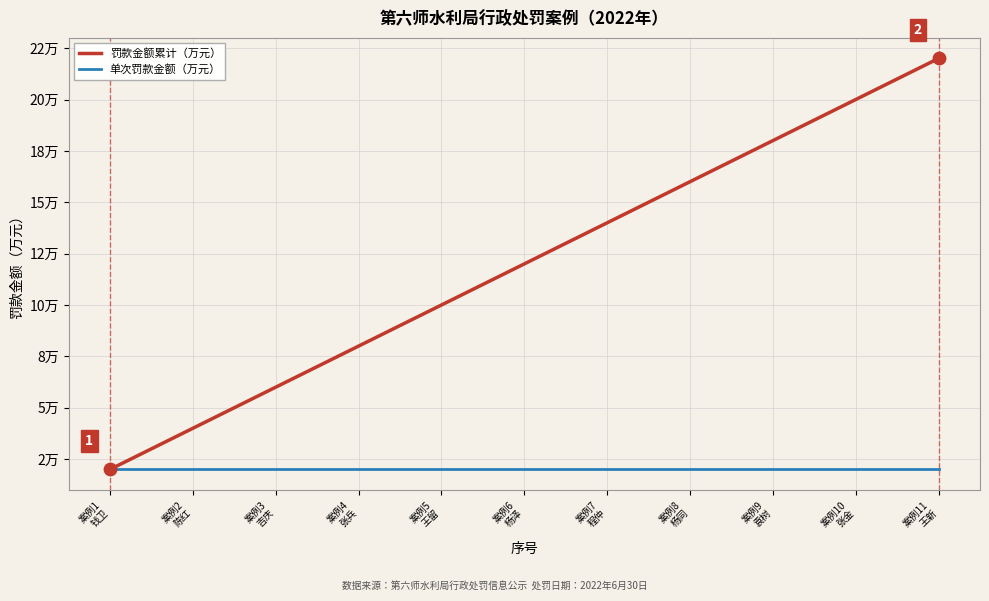

Is this an area chart (filled region under the line)?

No